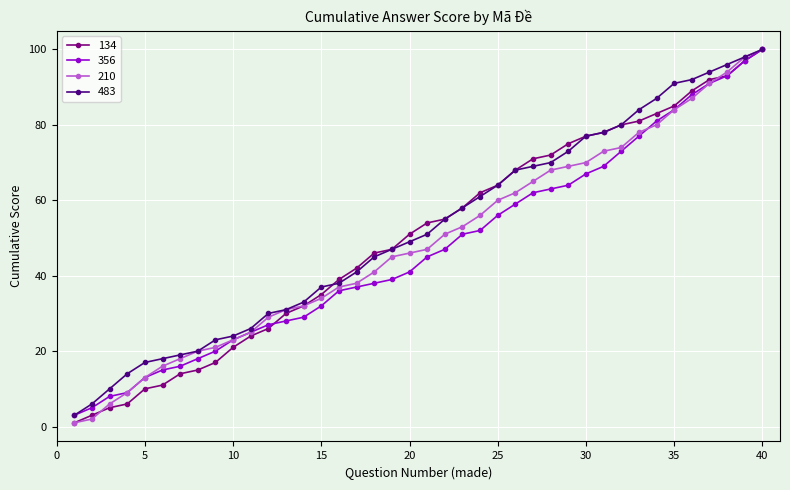

How many lines are shown in the chart?

4